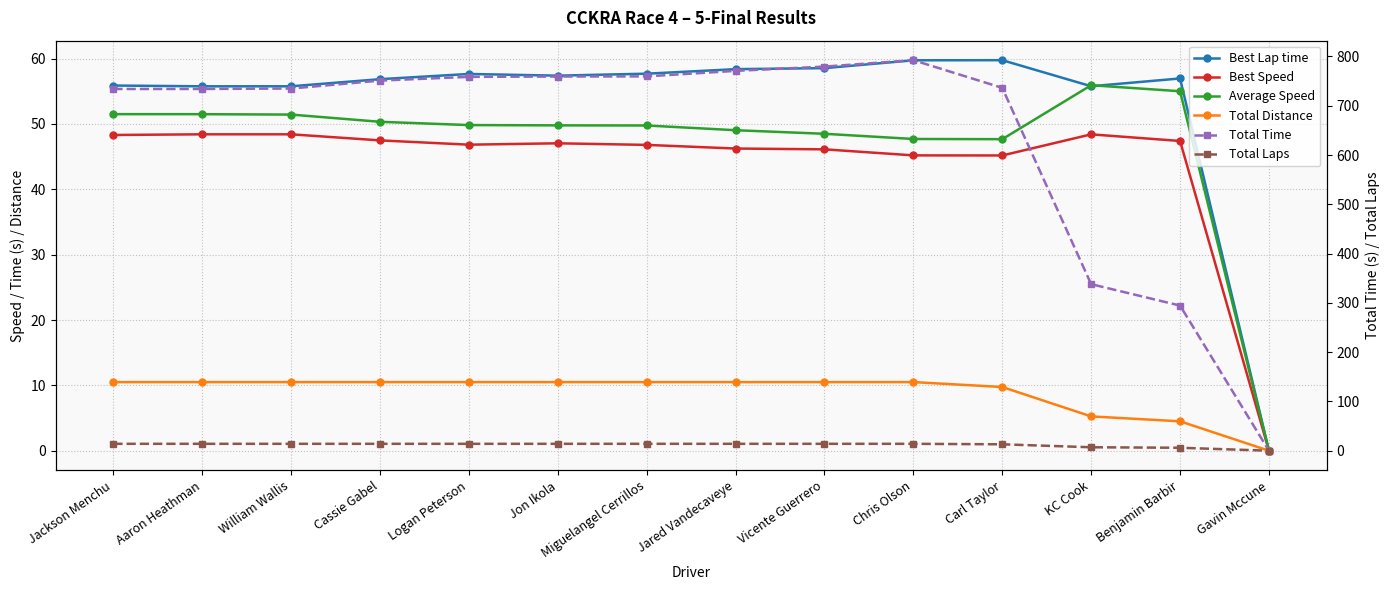

Which series has the largest total across all categories?

Total Time